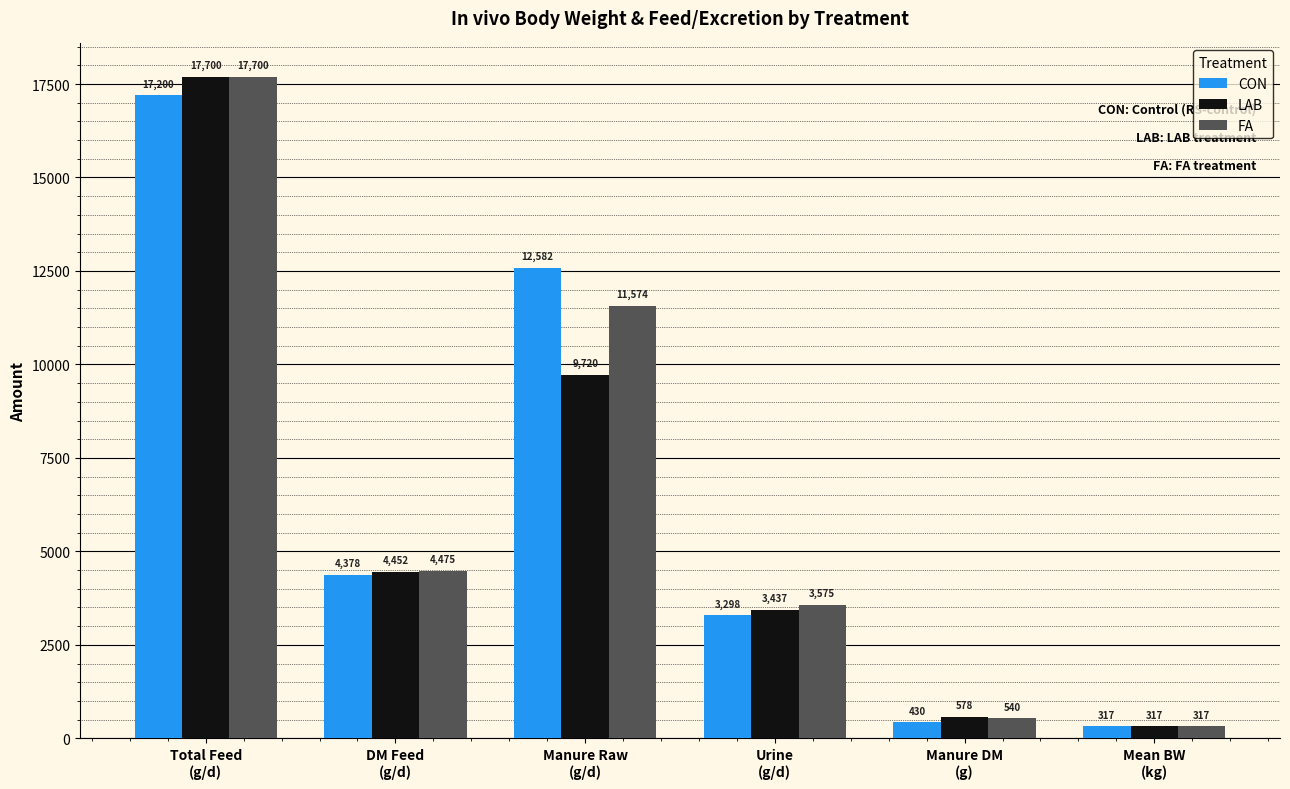

What is the label of the 5th bar from the left?

Manure DM
(g)